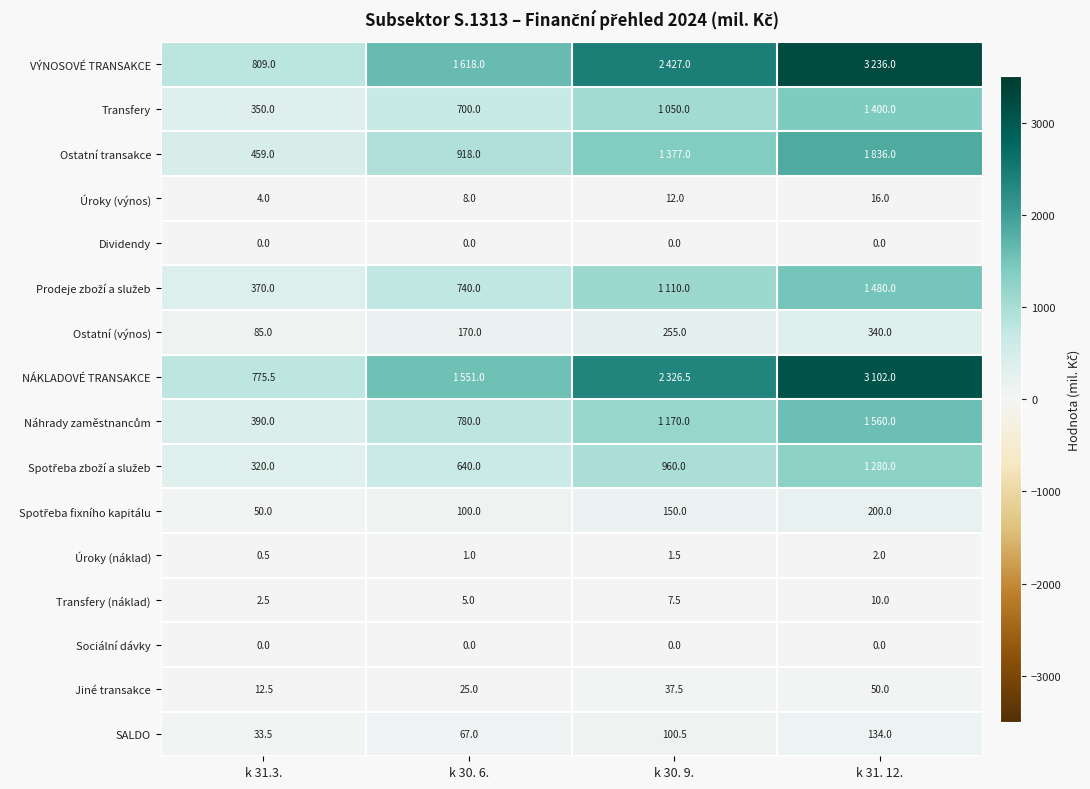

At which label does Transfery (náklad) reach its peak?

k 31. 12.